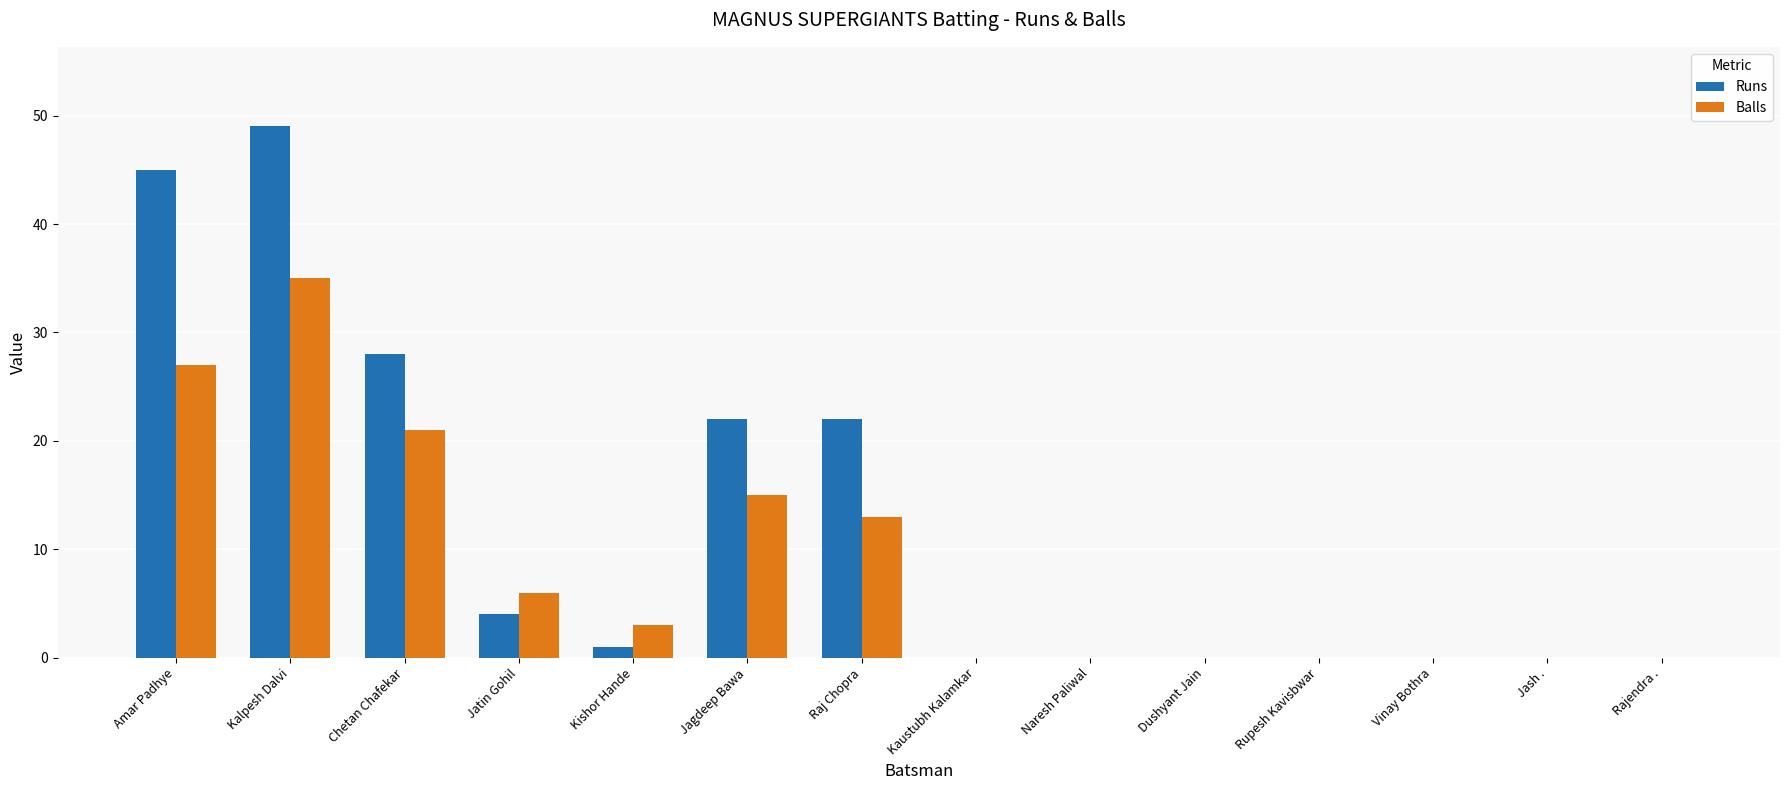

What are all the series names shown in the legend?

Runs, Balls